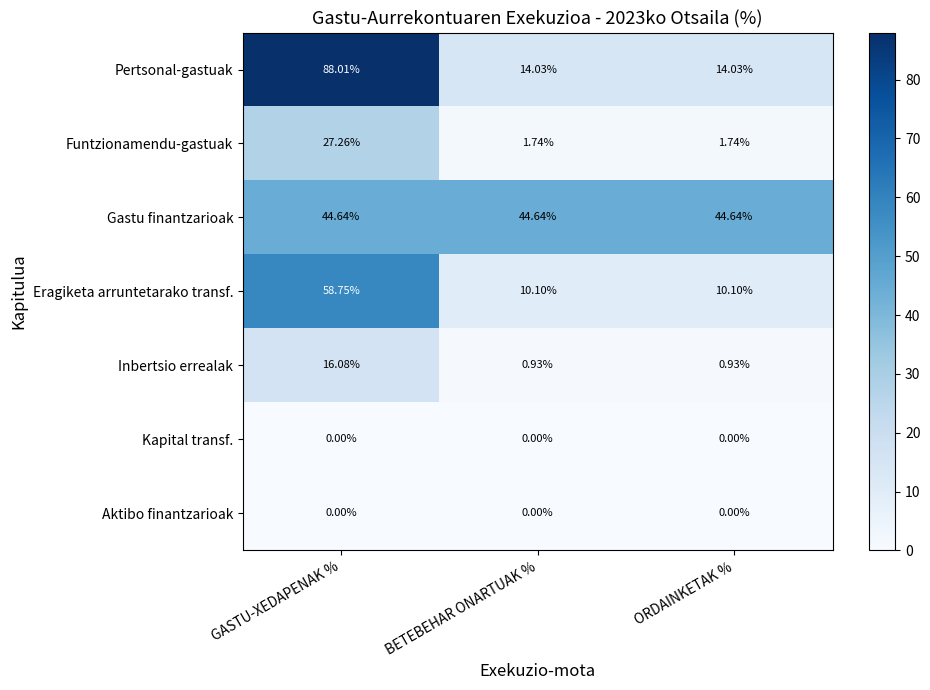

Is the value of Pertsonal-gastuak at GASTU-XEDAPENAK % greater than the value of Aktibo finantzarioak at ORDAINKETAK %?

Yes